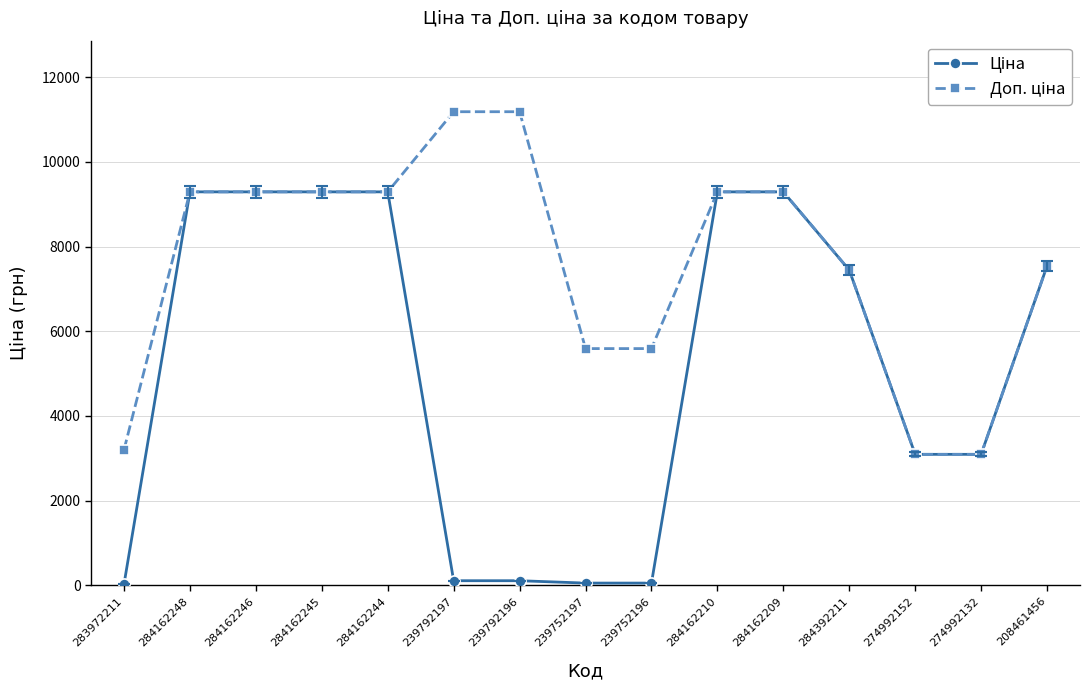

What is the greatest value displayed?

11182.0